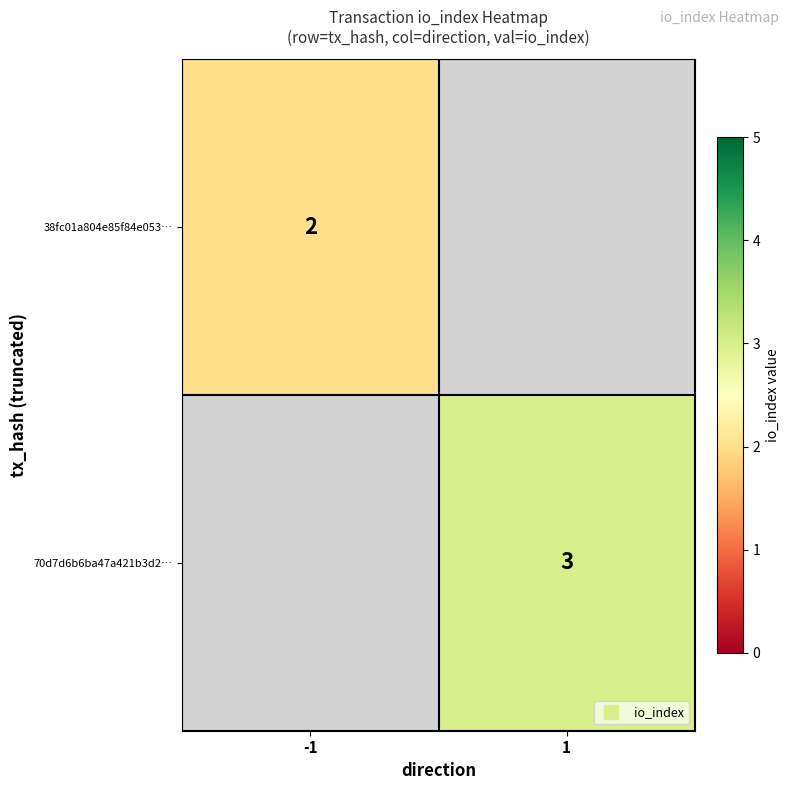

At which label does 70d7d6b6ba47a421b3d2… reach its minimum?

-1